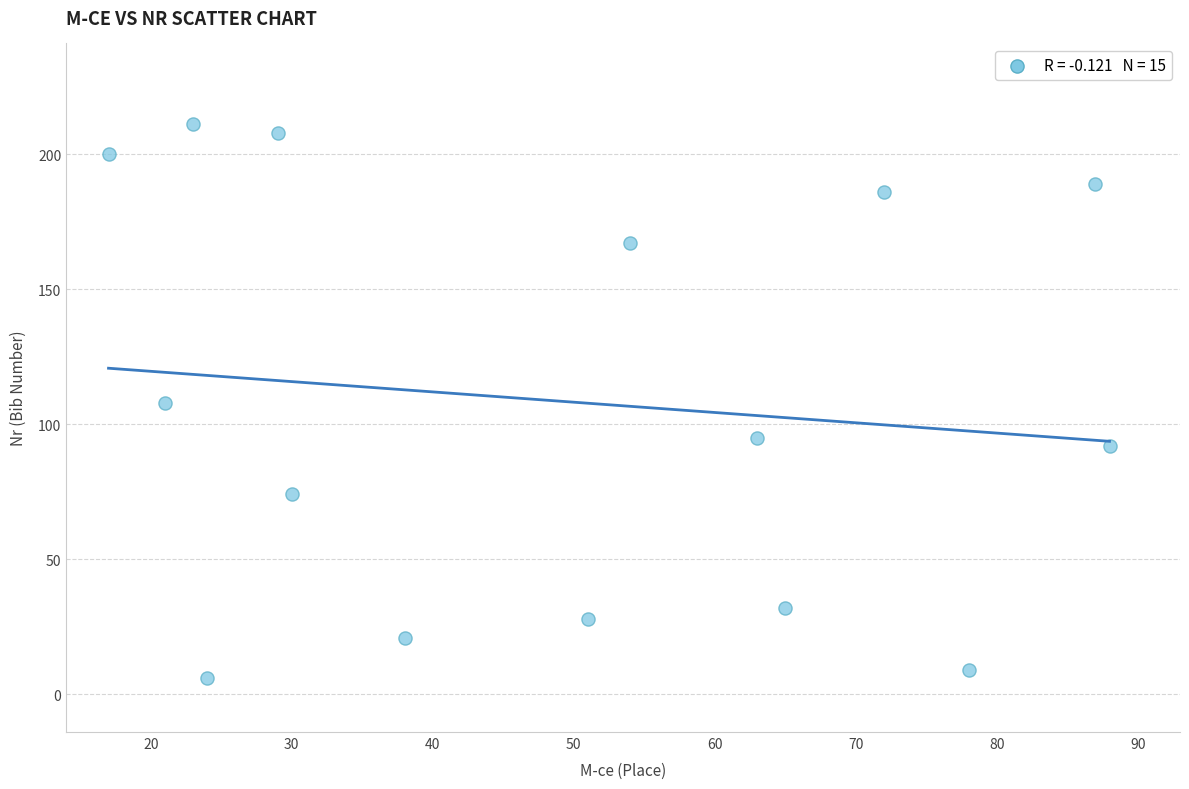

What is the range of X values (max minus min)?

71